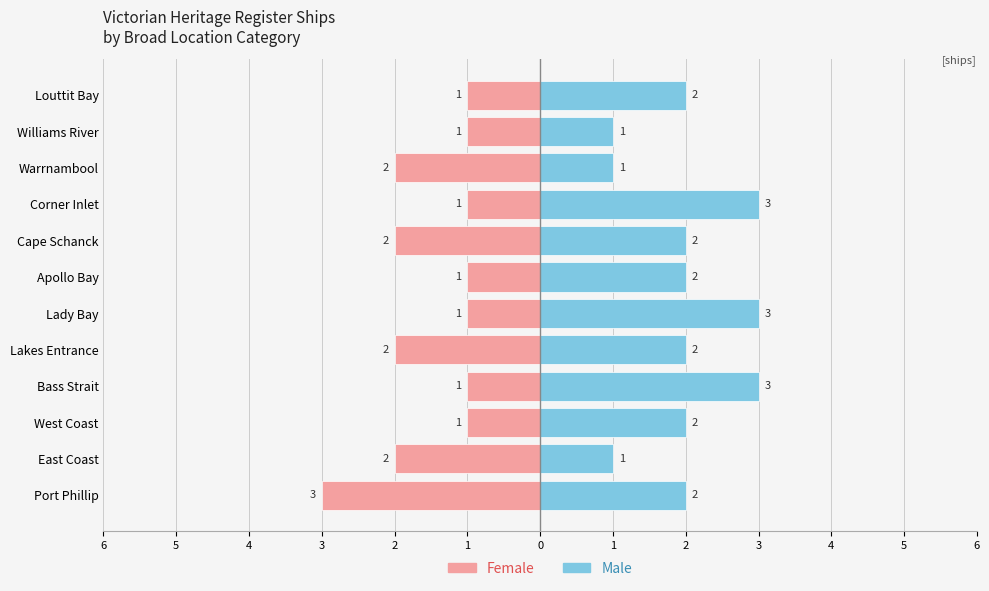

What is the difference between the maximum and second lowest values in the Female series?

1